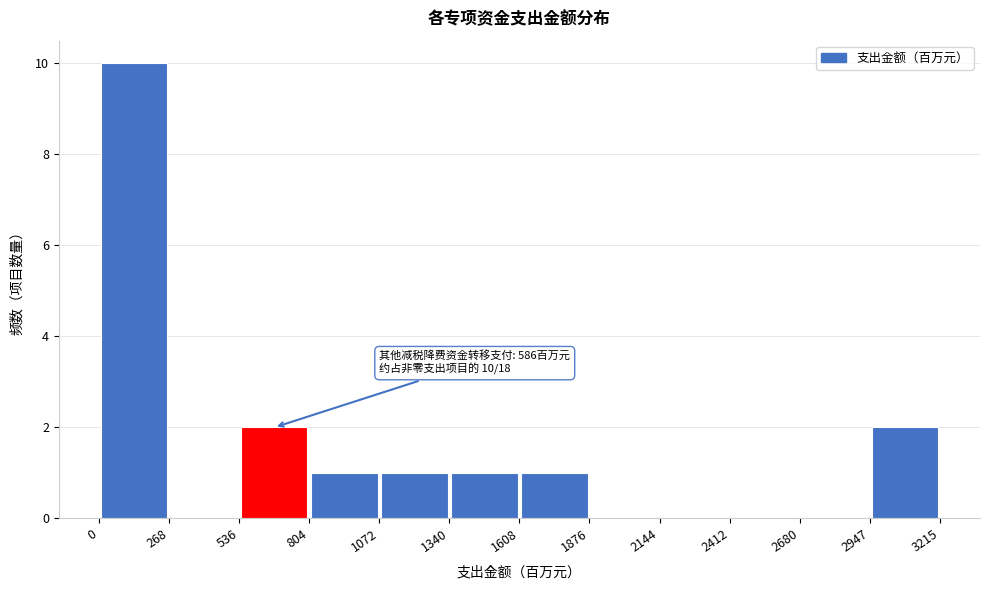

Which range on the x-axis has the tallest bar?

0 to 268